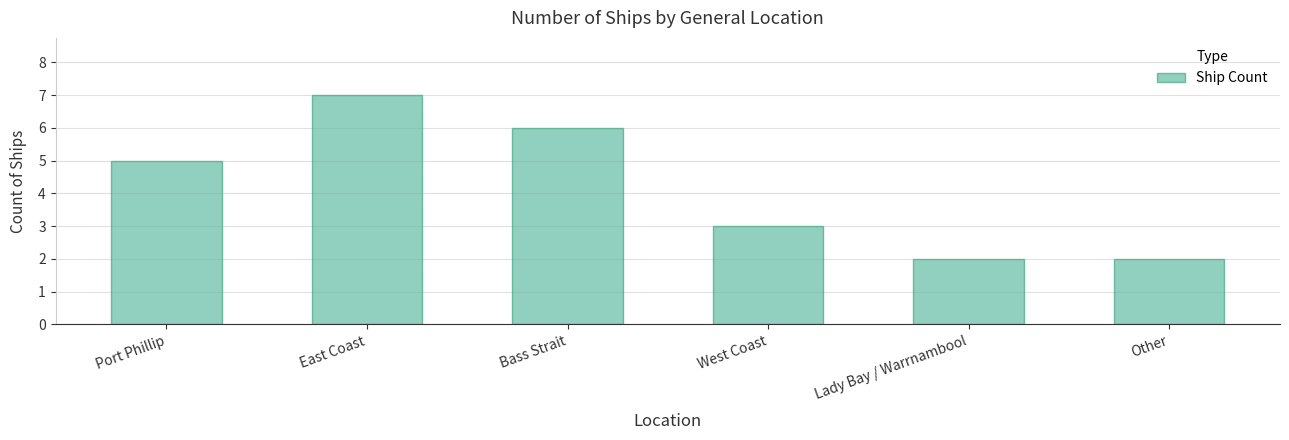

What is the greatest value displayed?

7